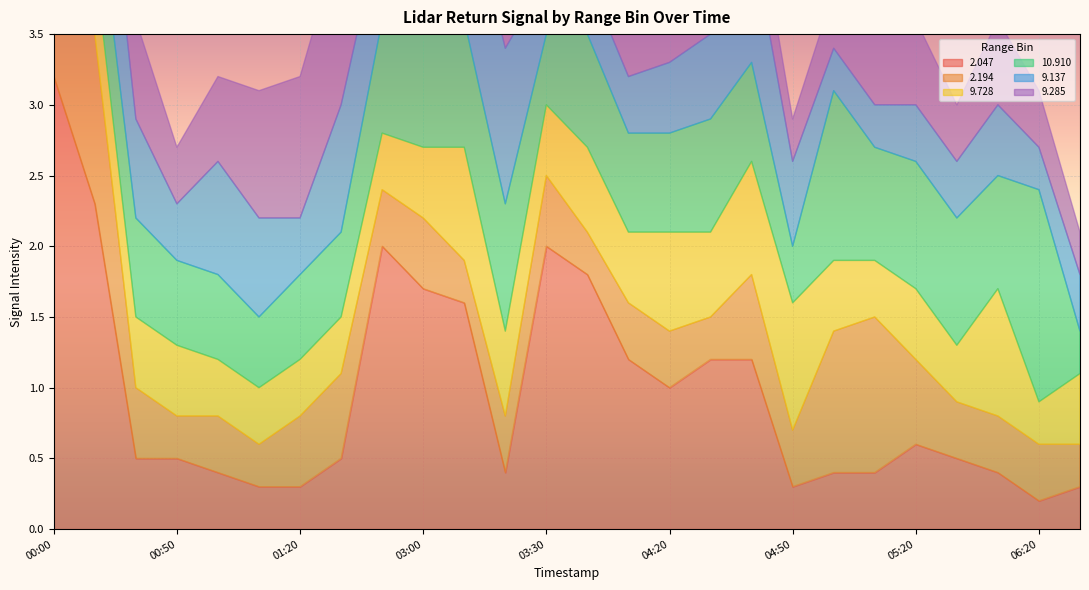

Reading left to right, extract all data points from this chart.

2.047: 00:00=3.2	00:10=2.3	00:30=0.5	00:50=0.5	01:00=0.4	01:10=0.3	01:20=0.3	01:30=0.5	02:50=2.0	03:00=1.7	03:10=1.6	03:20=0.4	03:30=2.0	03:40=1.8	04:10=1.2	04:20=1.0	04:30=1.2	04:40=1.2	04:50=0.3	05:00=0.4	05:10=0.4	05:20=0.6	05:30=0.5	06:10=0.4	06:20=0.2	06:30=0.3
2.194: 00:00=1.7	00:10=1.2	00:30=0.5	00:50=0.3	01:00=0.4	01:10=0.3	01:20=0.5	01:30=0.6	02:50=0.4	03:00=0.5	03:10=0.3	03:20=0.4	03:30=0.5	03:40=0.3	04:10=0.4	04:20=0.4	04:30=0.3	04:40=0.6	04:50=0.4	05:00=1.0	05:10=1.1	05:20=0.6	05:30=0.4	06:10=0.4	06:20=0.4	06:30=0.3
9.728: 00:00=0.5	00:10=0.5	00:30=0.5	00:50=0.5	01:00=0.4	01:10=0.4	01:20=0.4	01:30=0.4	02:50=0.4	03:00=0.5	03:10=0.8	03:20=0.6	03:30=0.5	03:40=0.6	04:10=0.5	04:20=0.7	04:30=0.6	04:40=0.8	04:50=0.9	05:00=0.5	05:10=0.4	05:20=0.5	05:30=0.4	06:10=0.9	06:20=0.3	06:30=0.5
10.910: 00:00=0.6	00:10=0.6	00:30=0.7	00:50=0.6	01:00=0.6	01:10=0.5	01:20=0.6	01:30=0.6	02:50=0.8	03:00=0.8	03:10=0.9	03:20=0.9	03:30=0.5	03:40=0.8	04:10=0.7	04:20=0.7	04:30=0.8	04:40=0.7	04:50=0.4	05:00=1.2	05:10=0.8	05:20=0.9	05:30=0.9	06:10=0.8	06:20=1.5	06:30=0.3
9.137: 00:00=1.0	00:10=1.0	00:30=0.7	00:50=0.4	01:00=0.8	01:10=0.7	01:20=0.4	01:30=0.9	02:50=0.7	03:00=0.9	03:10=1.0	03:20=1.1	03:30=0.4	03:40=0.4	04:10=0.4	04:20=0.5	04:30=0.6	04:40=0.9	04:50=0.6	05:00=0.3	05:10=0.3	05:20=0.4	05:30=0.4	06:10=0.5	06:20=0.3	06:30=0.4
9.285: 00:00=1.0	00:10=1.2	00:30=0.7	00:50=0.4	01:00=0.6	01:10=0.9	01:20=1.0	01:30=1.2	02:50=1.1	03:00=1.2	03:10=1.2	03:20=1.3	03:30=0.4	03:40=0.4	04:10=0.3	04:20=0.4	04:30=0.4	04:40=0.4	04:50=0.3	05:00=0.4	05:10=0.5	05:20=0.6	05:30=0.4	06:10=0.6	06:20=0.4	06:30=0.3